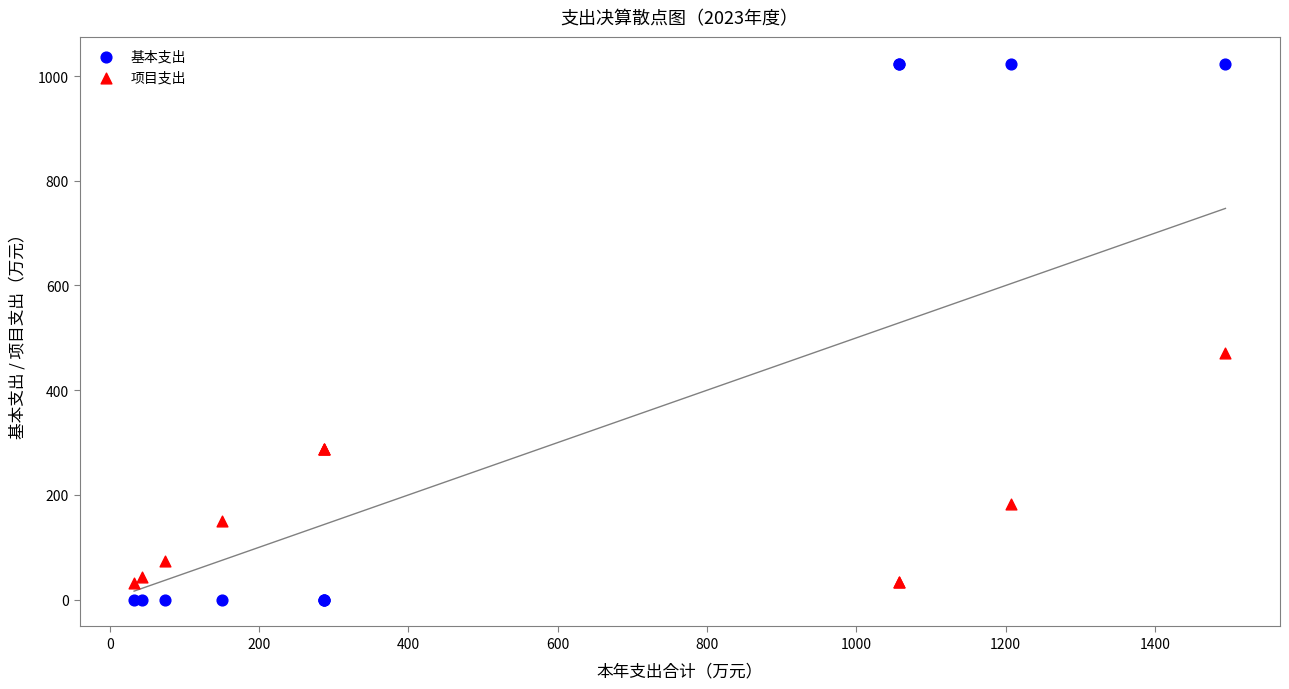

Across all series, what Y value is closest to 511?

470.8